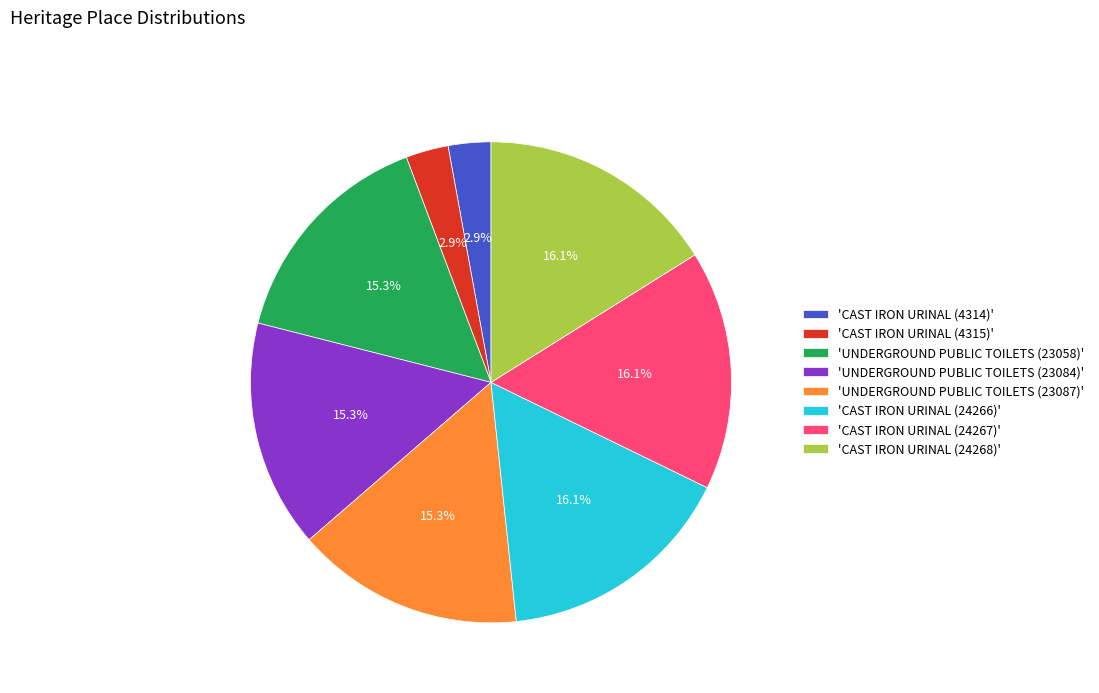

Approximately how many times larger is the value at 'UNDERGROUND PUBLIC TOILETS (23084)' compared to 'UNDERGROUND PUBLIC TOILETS (23087)'?

1.0